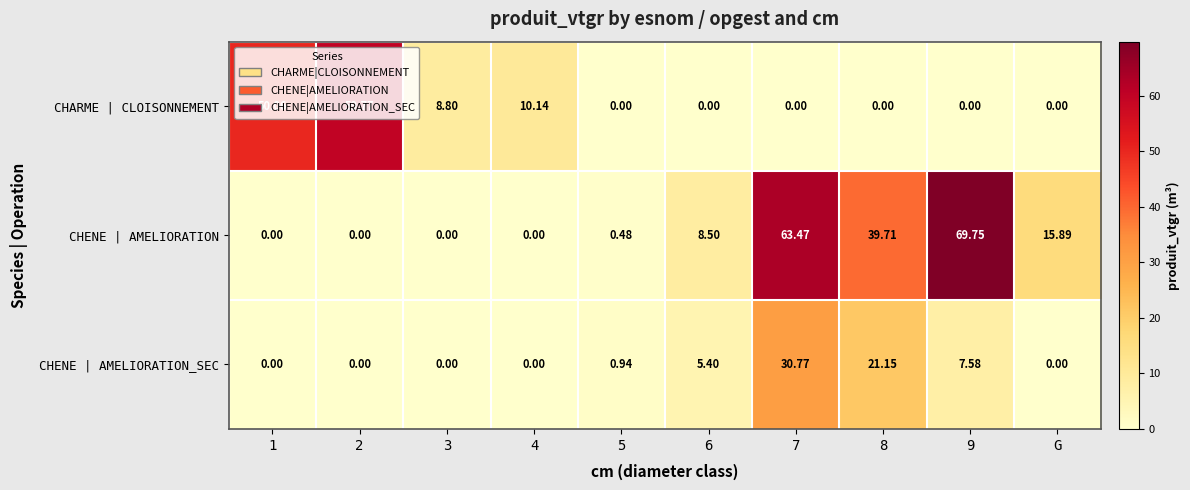

How many data points does each series have?

10